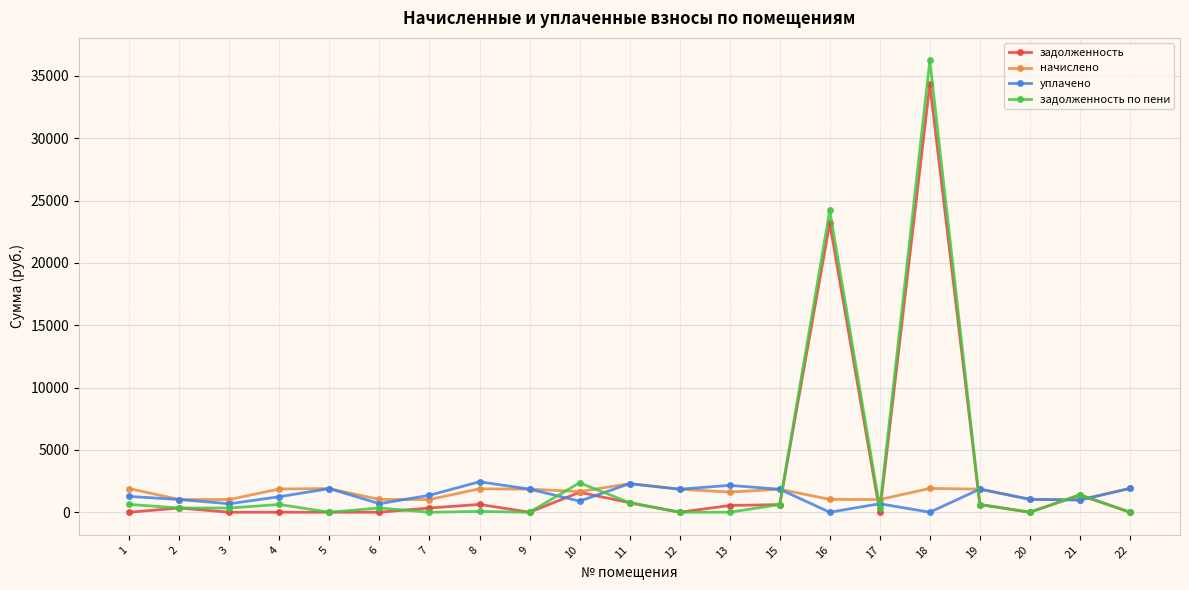

True or false: задолженность and уплачено intersect in this chart.

True